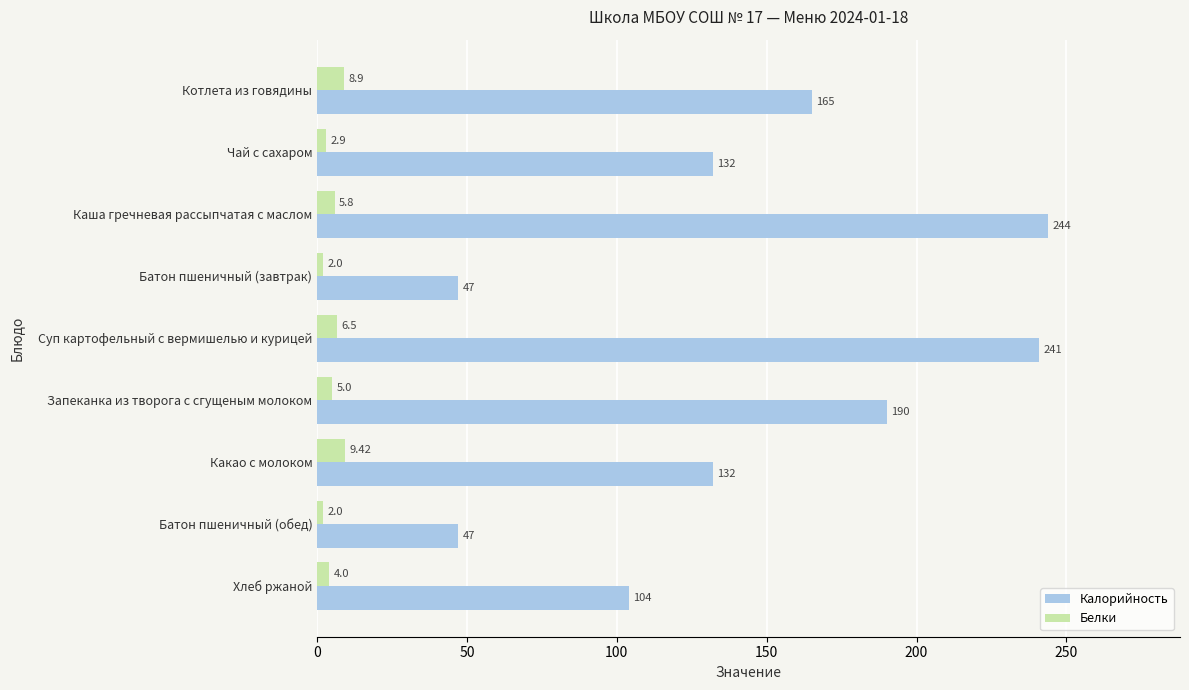

What is the lowest value of the Белки series?

2.0